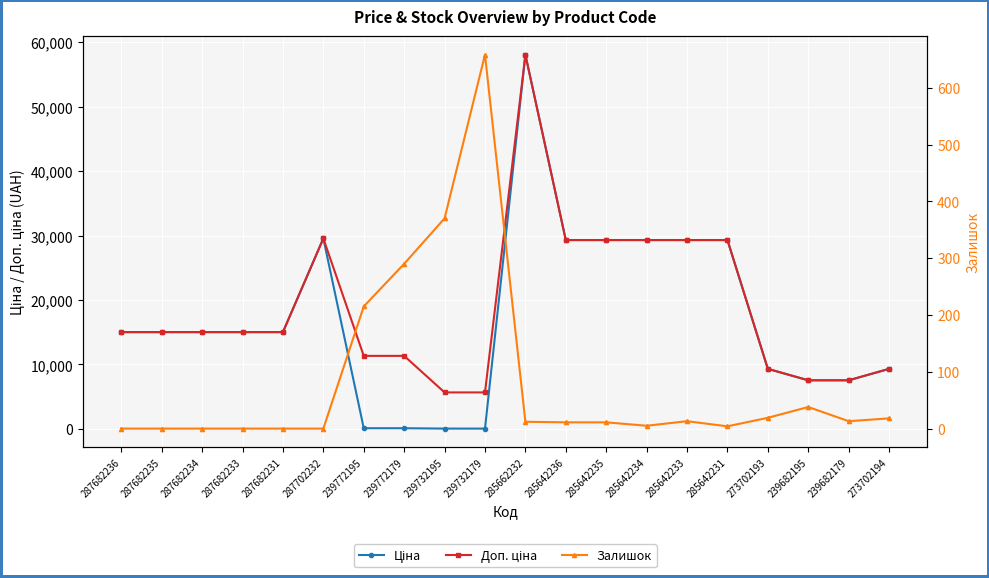

What is the sum of the Залишок values at 285642236 and 287682234?

11.0